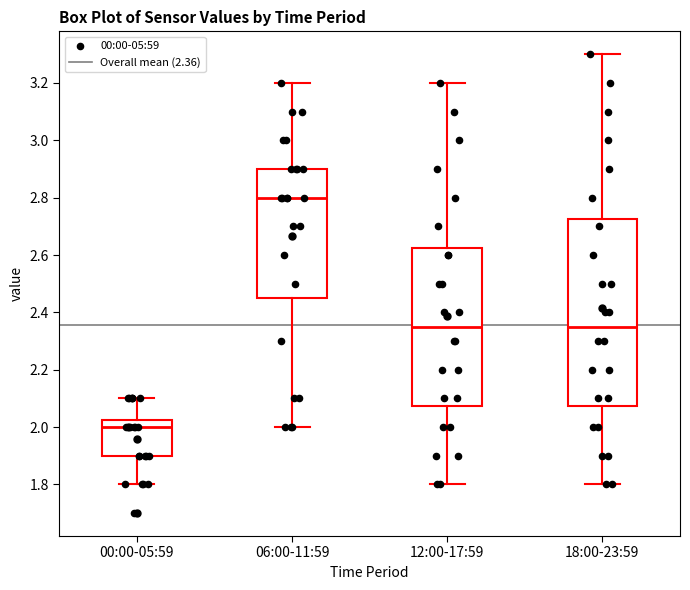

Reading left to right, transcribe this box plot: for each box, give where its median line is, the range the box spans, and where its two whiskers end, as read against the y-axis. The values are not printed on the chart, so give them approximately, as read against the axis.

00:00-05:59: median 2.00, box 1.90 to 2.02, whiskers 1.80 to 2.10
06:00-11:59: median 2.80, box 2.46 to 2.90, whiskers 2.00 to 3.20
12:00-17:59: median 2.36, box 2.08 to 2.62, whiskers 1.80 to 3.20
18:00-23:59: median 2.36, box 2.08 to 2.72, whiskers 1.80 to 3.30